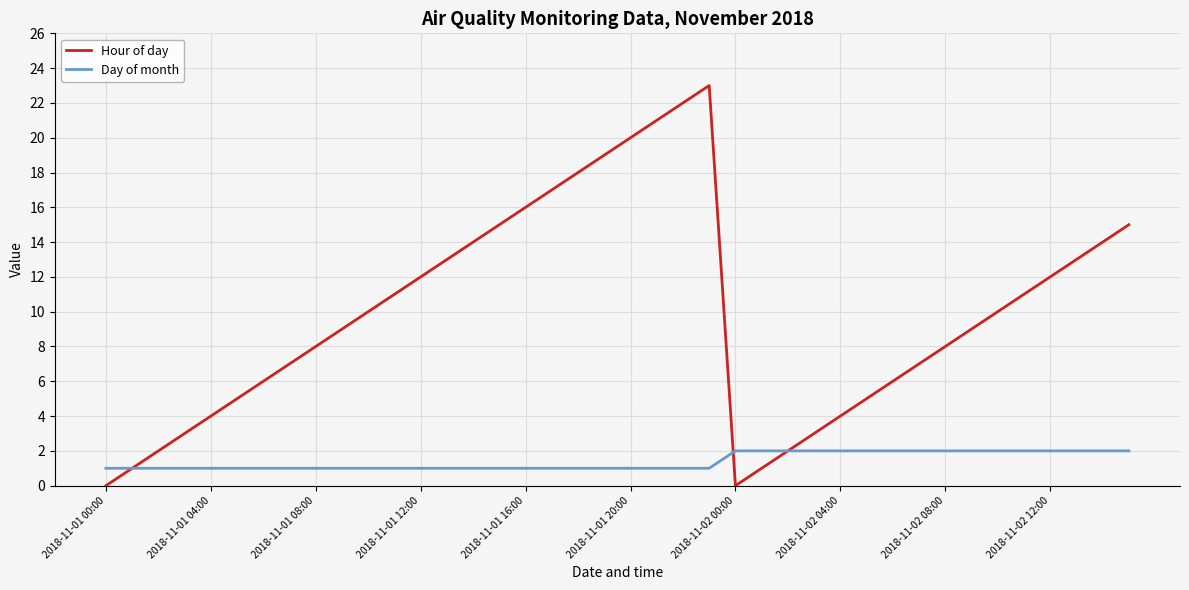

List the series in order of their overall mean, lowest first.

Day of month, Hour of day